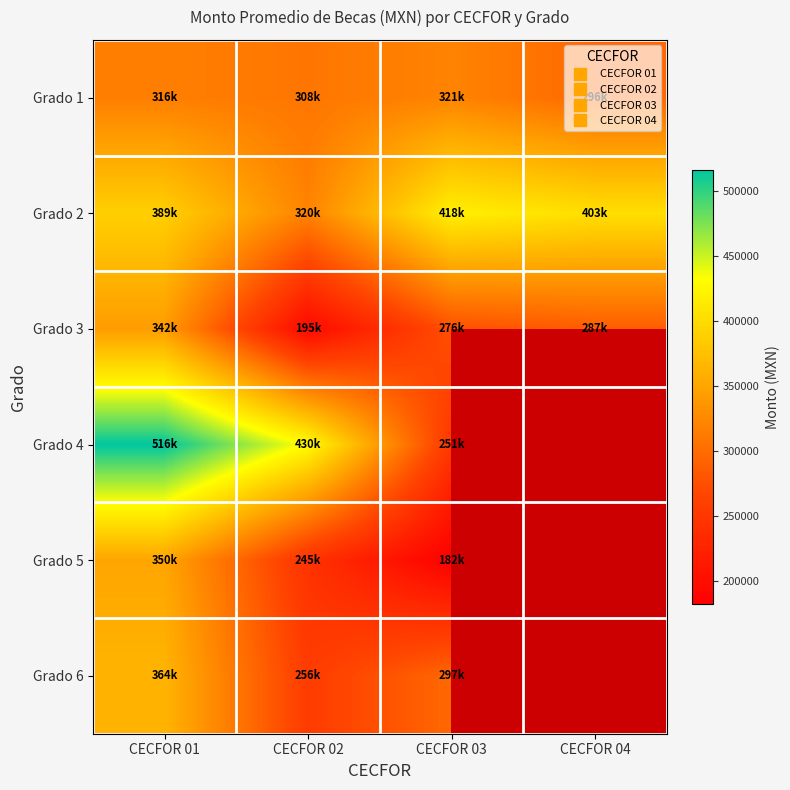

Is the value of Grado 3 at CECFOR 02 greater than the value of Grado 2 at CECFOR 03?

No